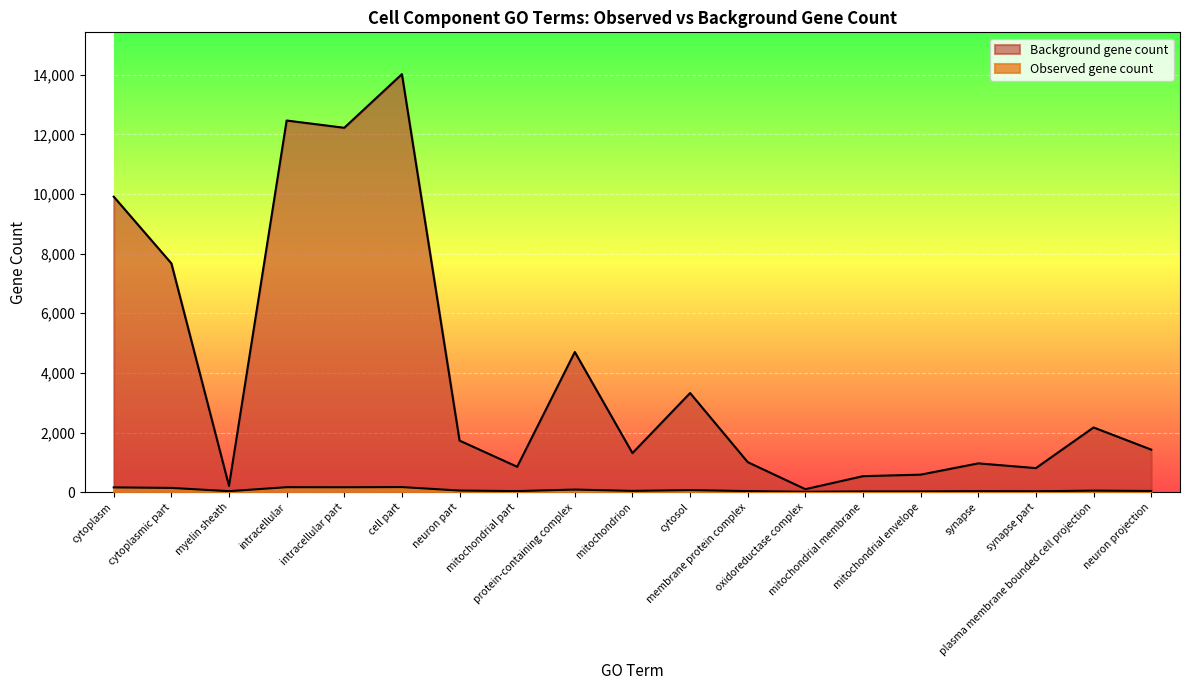

What is the label of the 14th point from the right?

cell part